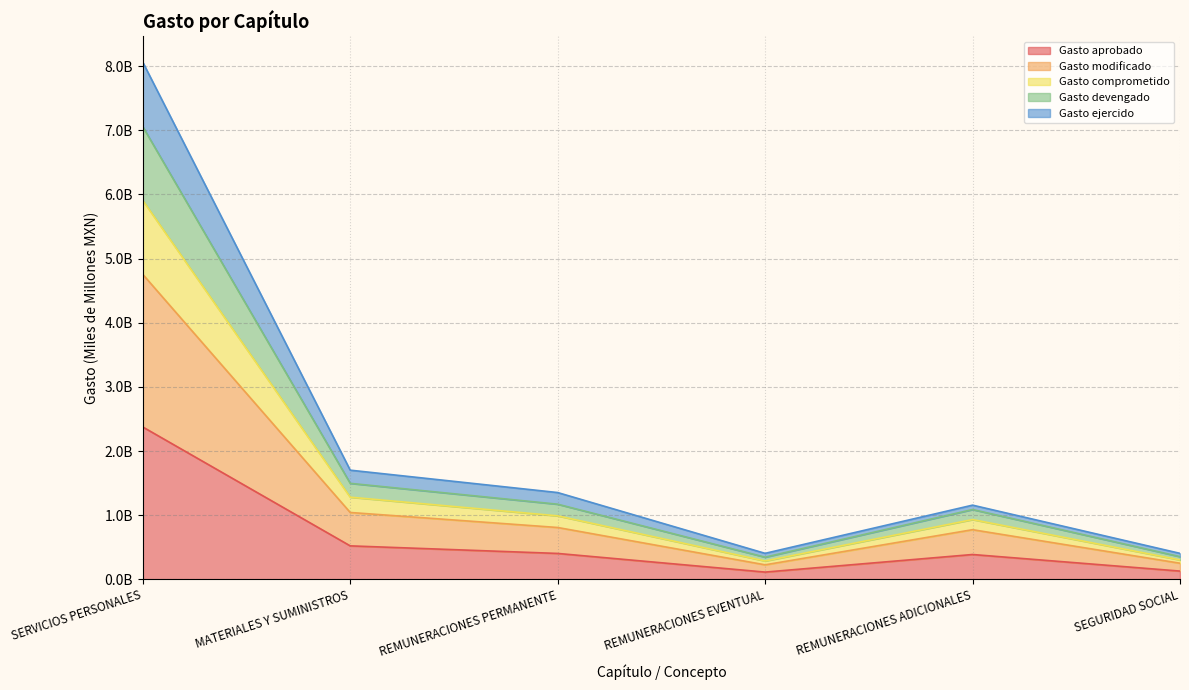

What is the minimum value shown in the chart?

0.1